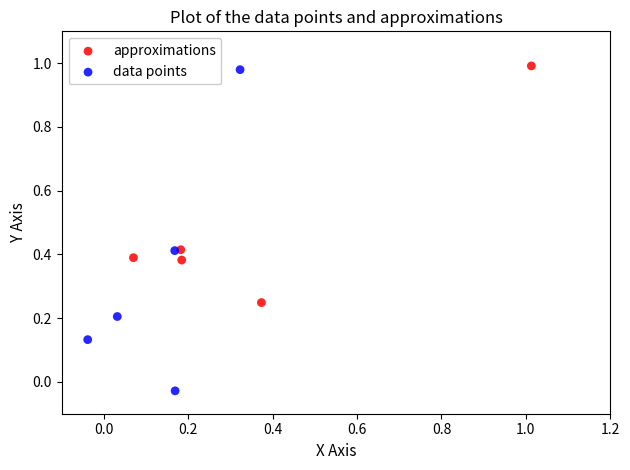

Which series has the widest spread of Y values?

data points